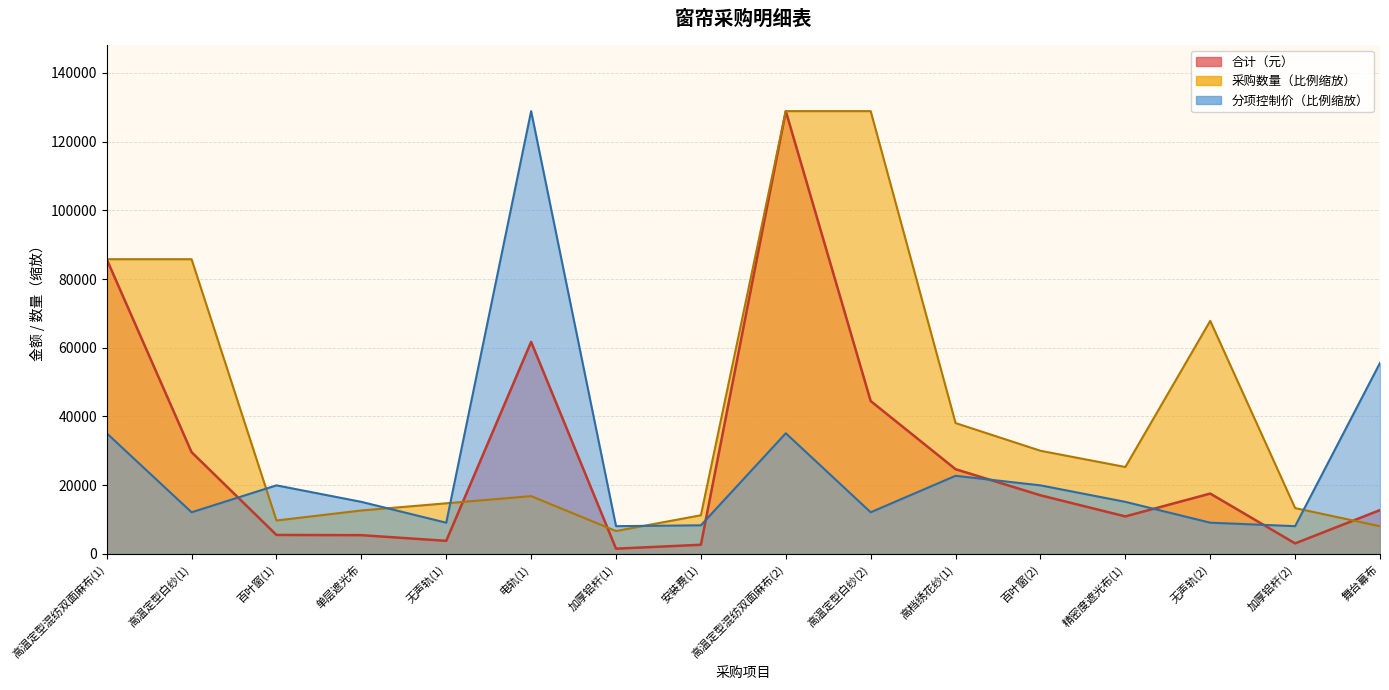

Which series ends up on top after the final intersection of 分项控制价（元） and 采购数量?

分项控制价（元）